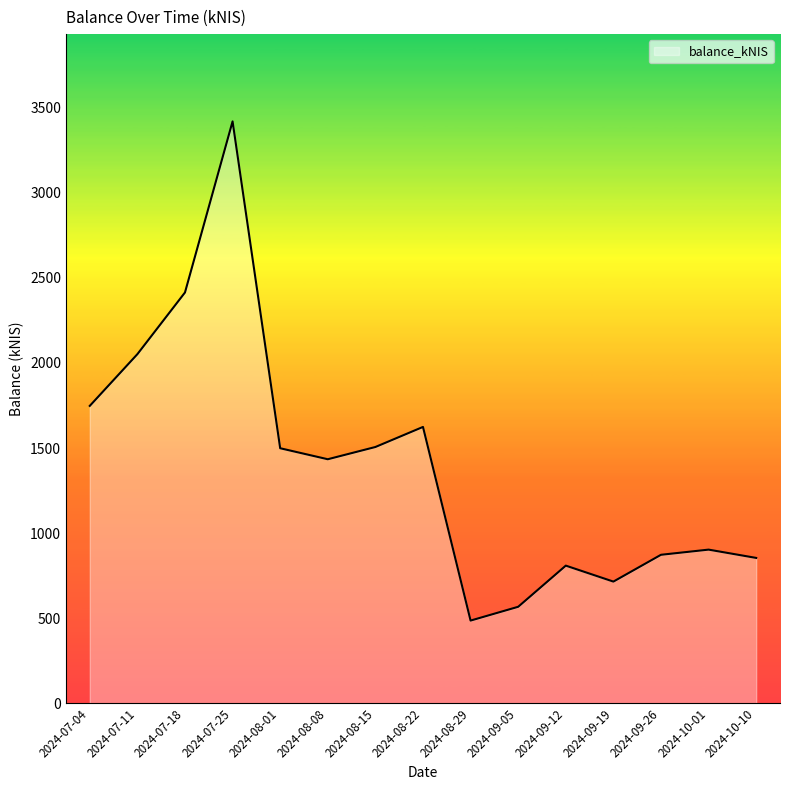

What is the change in value from 2024-08-01 to 2024-08-29?

-1013.2